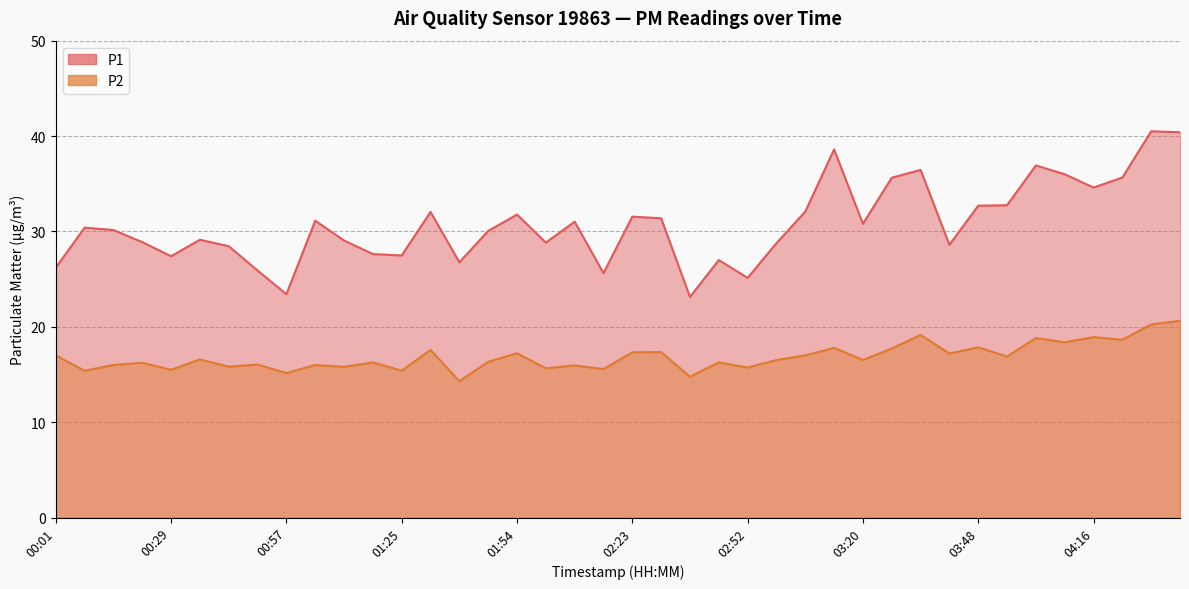

What is the average value of the P1 series?

30.7